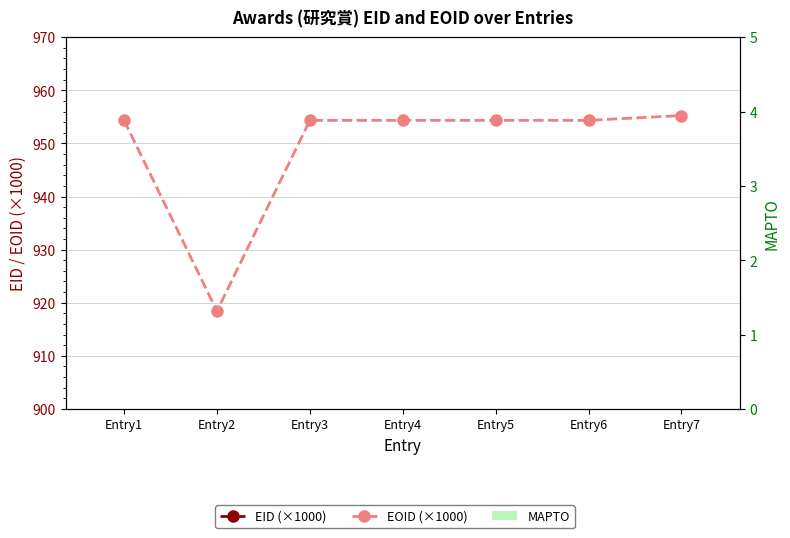

Between Entry6 and Entry7, which is larger?

Entry6